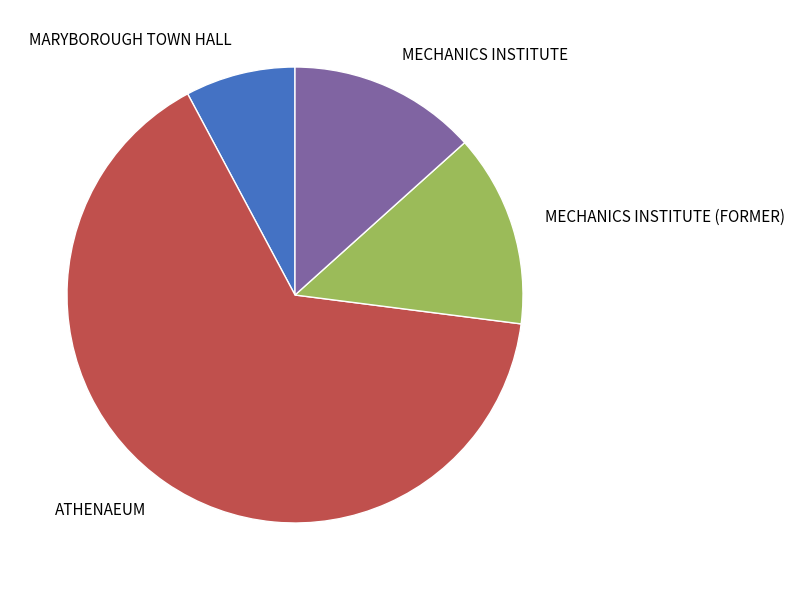

True or false: ATHENAEUM accounts for 65% of the total.

True